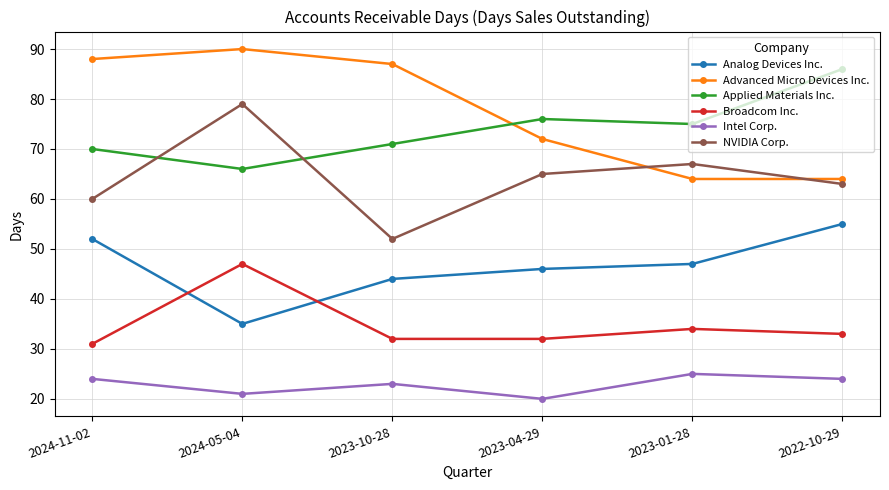

What is the label of the 3rd point from the right?

2023-04-29